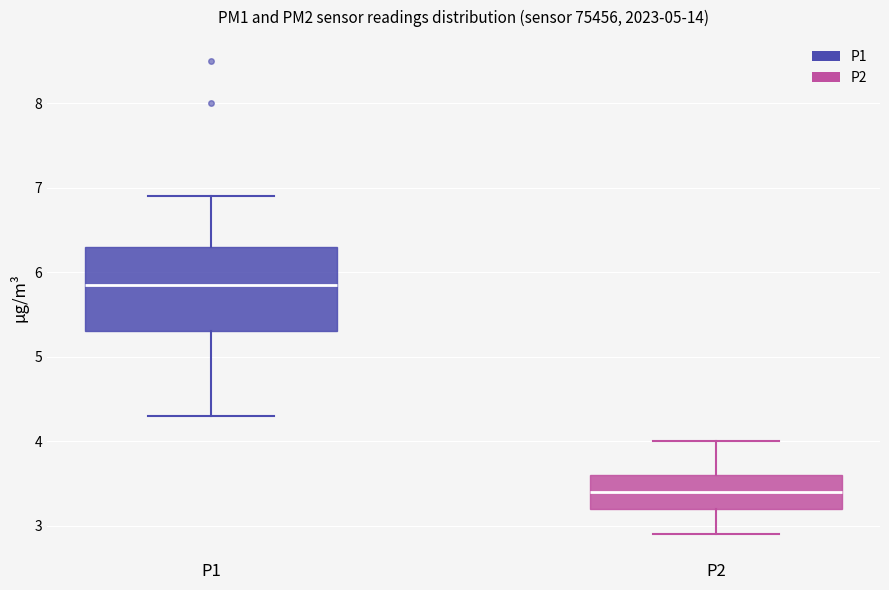

Reading left to right, read every box against the y-axis: the position of its median line, the range the box covers, and the ends of its whiskers. The values are not printed on the chart, so give them approximately, as read against the axis.

P1: median 5.9, box 5.3 to 6.3, whiskers 4.3 to 6.9
P2: median 3.4, box 3.2 to 3.6, whiskers 2.9 to 4.0